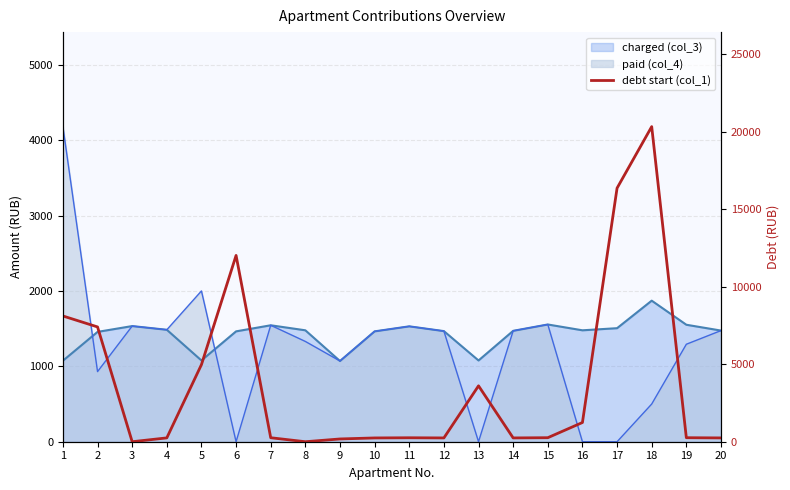

Where is the first local minimum?

3